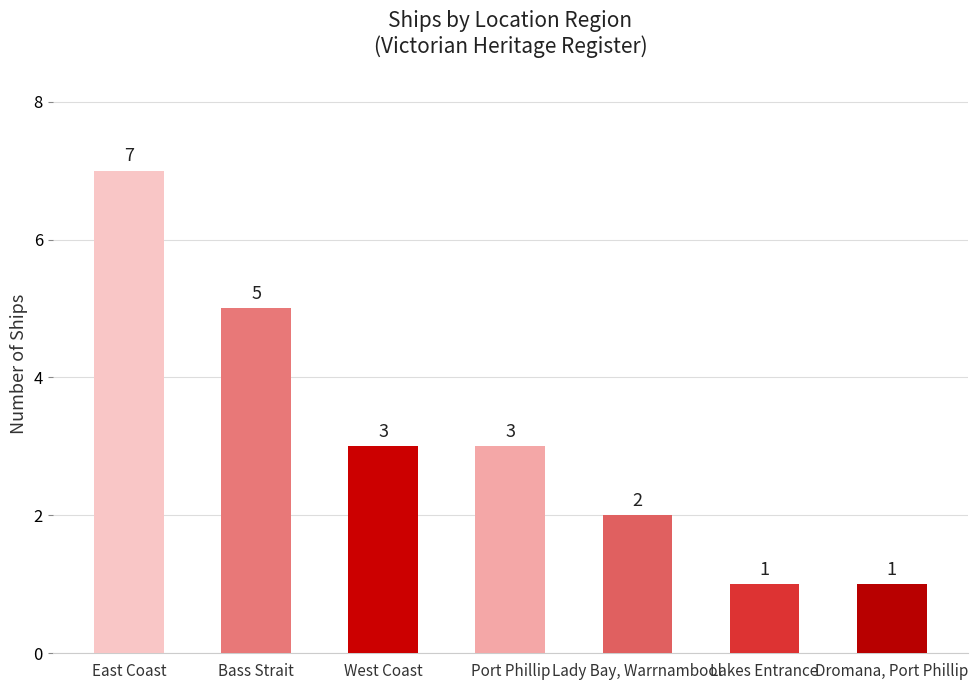

What is the minimum value shown in the chart?

1